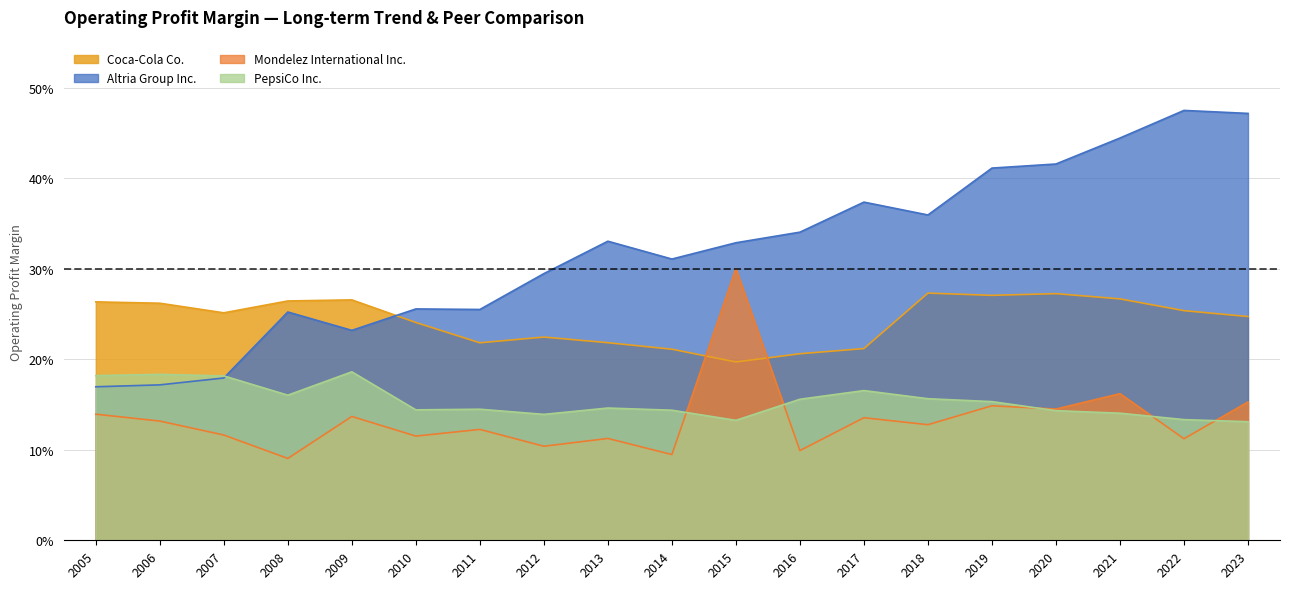

Where do Altria Group Inc. and Coca-Cola Co. first cross each other?

2009 and 2010